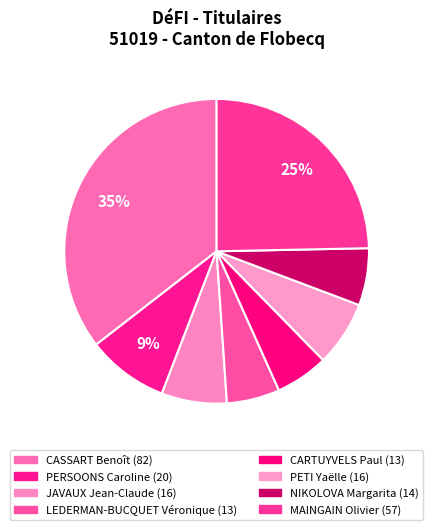

Is it true that NIKOLOVA Margarita is 6% of the pie?

True